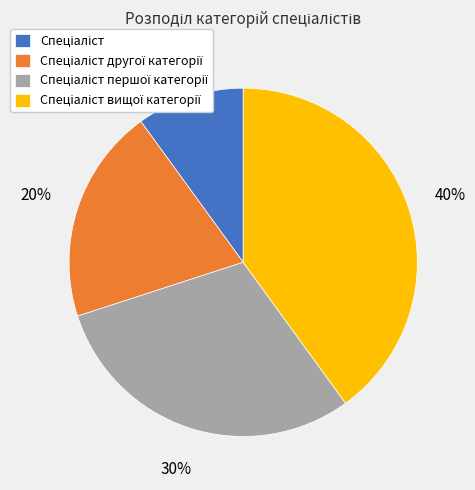

Count the number of slices in the pie.

4